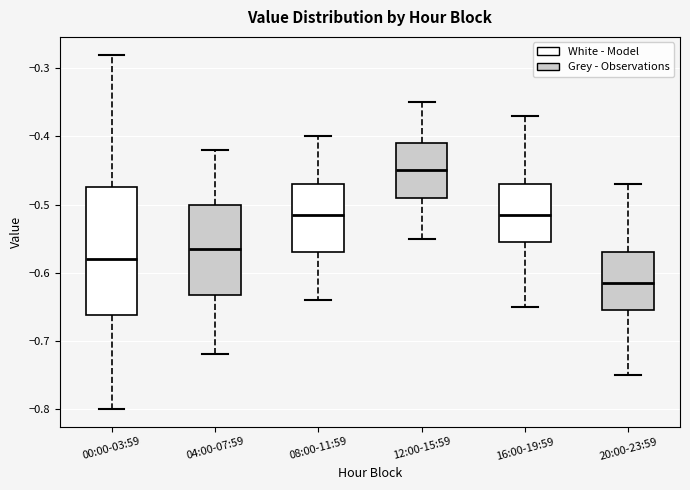

Reading left to right, read every box against the y-axis: the position of its median line, the range the box covers, and the ends of its whiskers. The values are not printed on the chart, so give them approximately, as read against the axis.

00:00-03:59: median -0.58, box -0.66 to -0.47, whiskers -0.80 to -0.28
04:00-07:59: median -0.56, box -0.63 to -0.50, whiskers -0.72 to -0.42
08:00-11:59: median -0.51, box -0.57 to -0.47, whiskers -0.64 to -0.40
12:00-15:59: median -0.45, box -0.49 to -0.41, whiskers -0.55 to -0.35
16:00-19:59: median -0.51, box -0.55 to -0.47, whiskers -0.65 to -0.37
20:00-23:59: median -0.61, box -0.65 to -0.57, whiskers -0.75 to -0.47